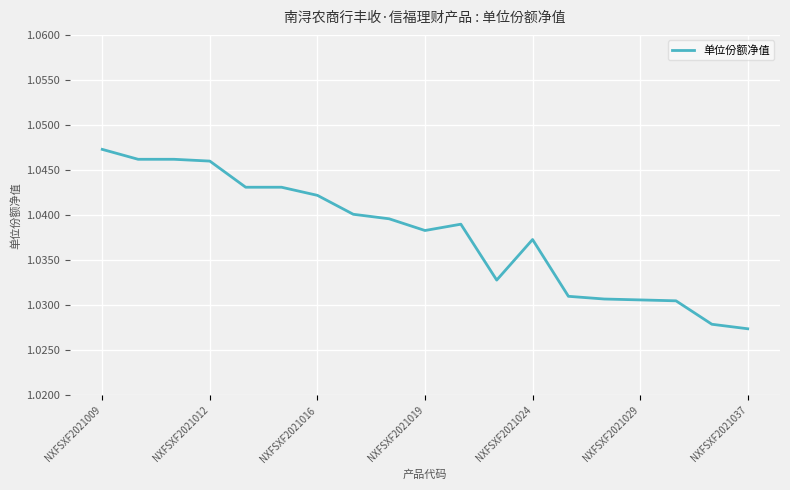

Does the chart have visible grid lines?

Yes